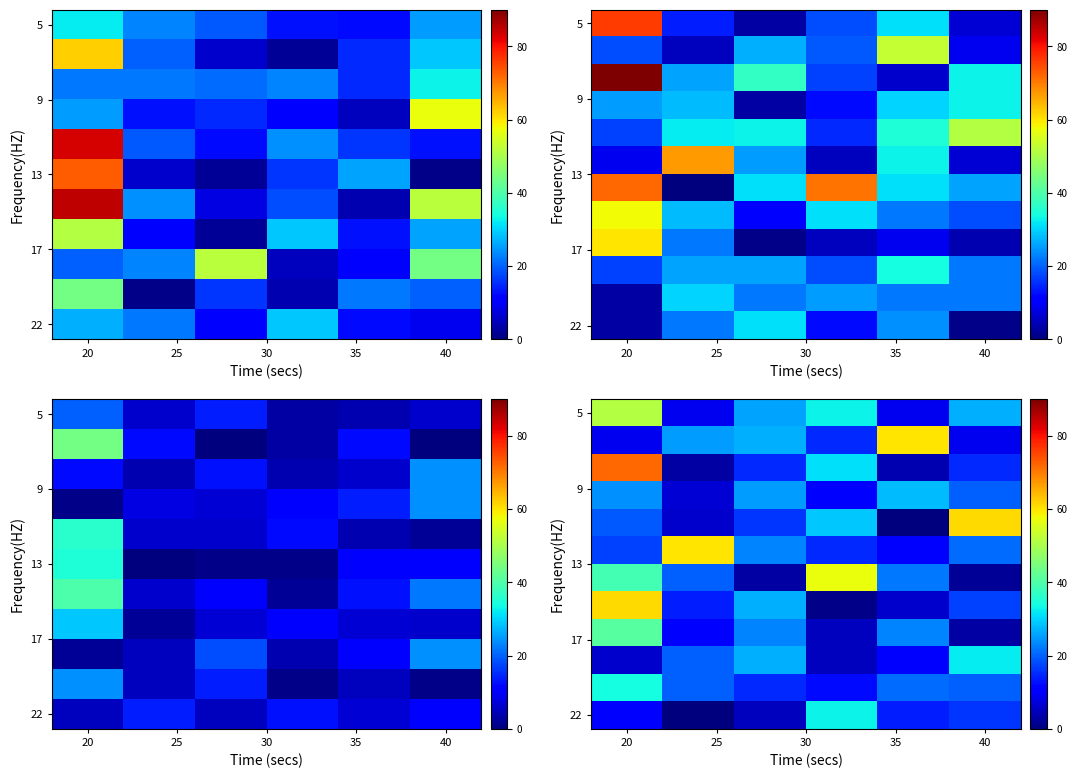

How many data points in 5 are above 27?

2